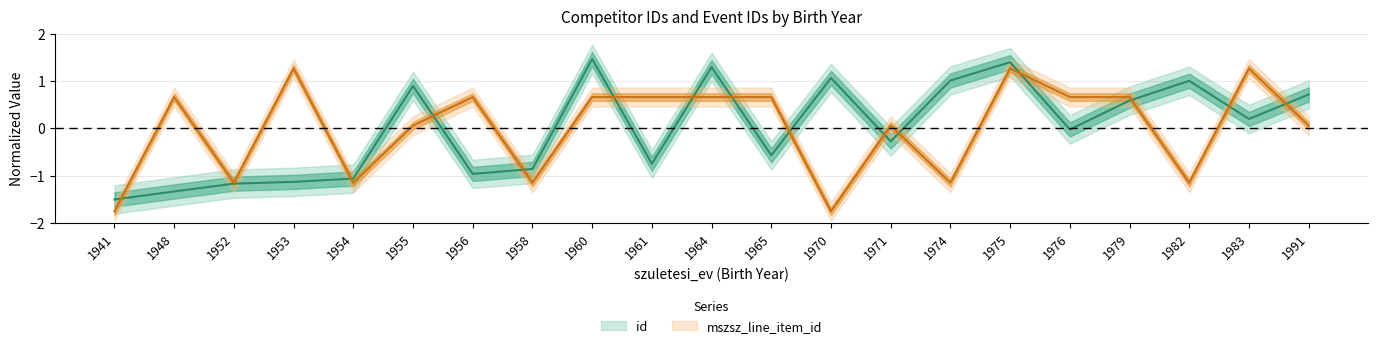

Reading left to right, extract all data points from this chart.

id: 1941=-1.5	1948=-1.3	1952=-1.2	1953=-1.1	1954=-1.1	1955=0.9	1956=-1.0	1958=-0.9	1960=1.5	1961=-0.7	1964=1.3	1965=-0.6	1970=1.1	1971=-0.3	1974=1.0	1975=1.4	1976=-0.0	1979=0.6	1982=1.0	1983=0.2	1991=0.7
mszsz_line_item_id: 1941=-1.8	1948=0.7	1952=-1.1	1953=1.3	1954=-1.1	1955=0.1	1956=0.7	1958=-1.1	1960=0.7	1961=0.7	1964=0.7	1965=0.7	1970=-1.8	1971=0.1	1974=-1.1	1975=1.3	1976=0.7	1979=0.7	1982=-1.1	1983=1.3	1991=0.1